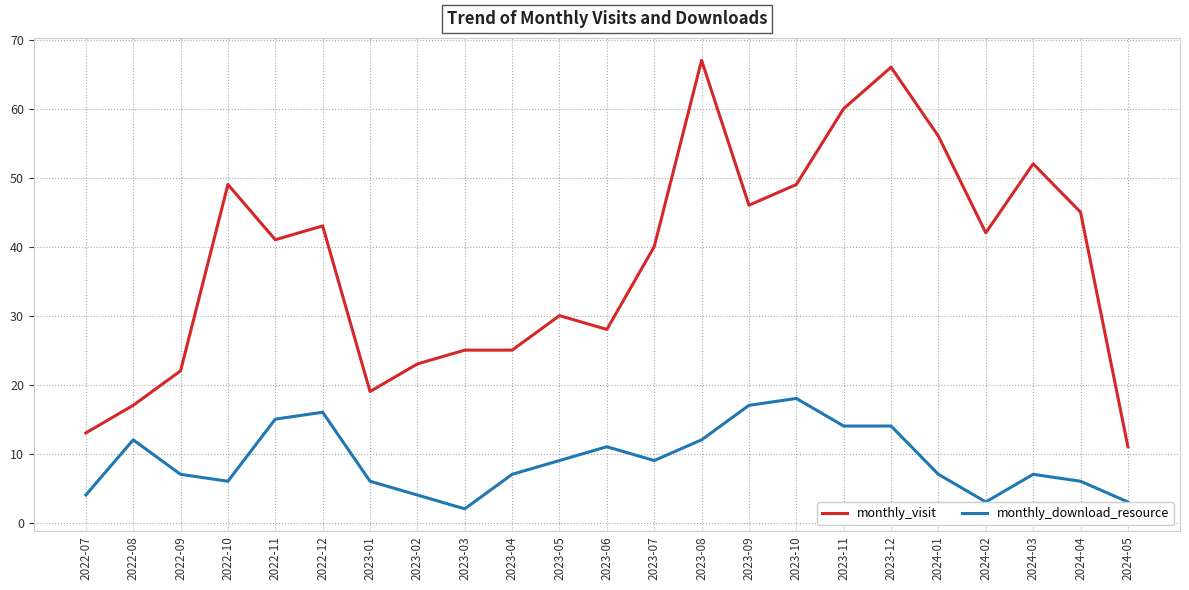

List the series in order of their peak value, highest first.

monthly_visit, monthly_download_resource